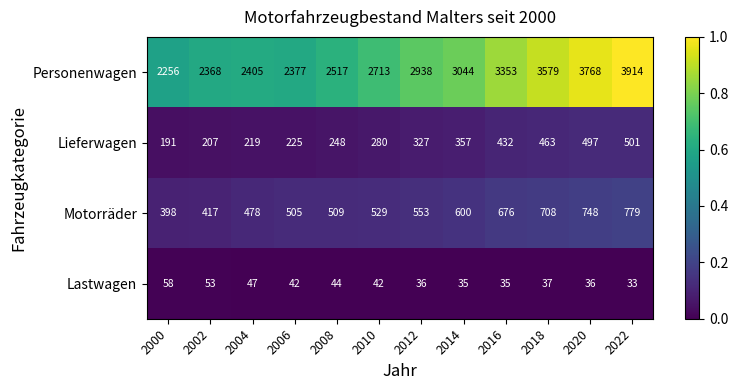

Rank the series by their maximum value, from highest to lowest.

Personenwagen, Motorräder, Lieferwagen, Lastwagen